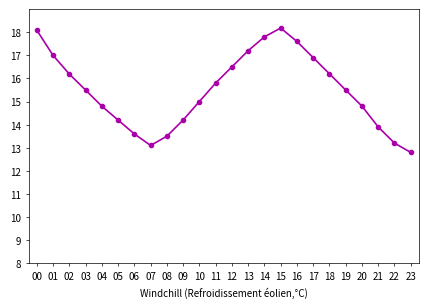

Count the number of data series in this chart.

1